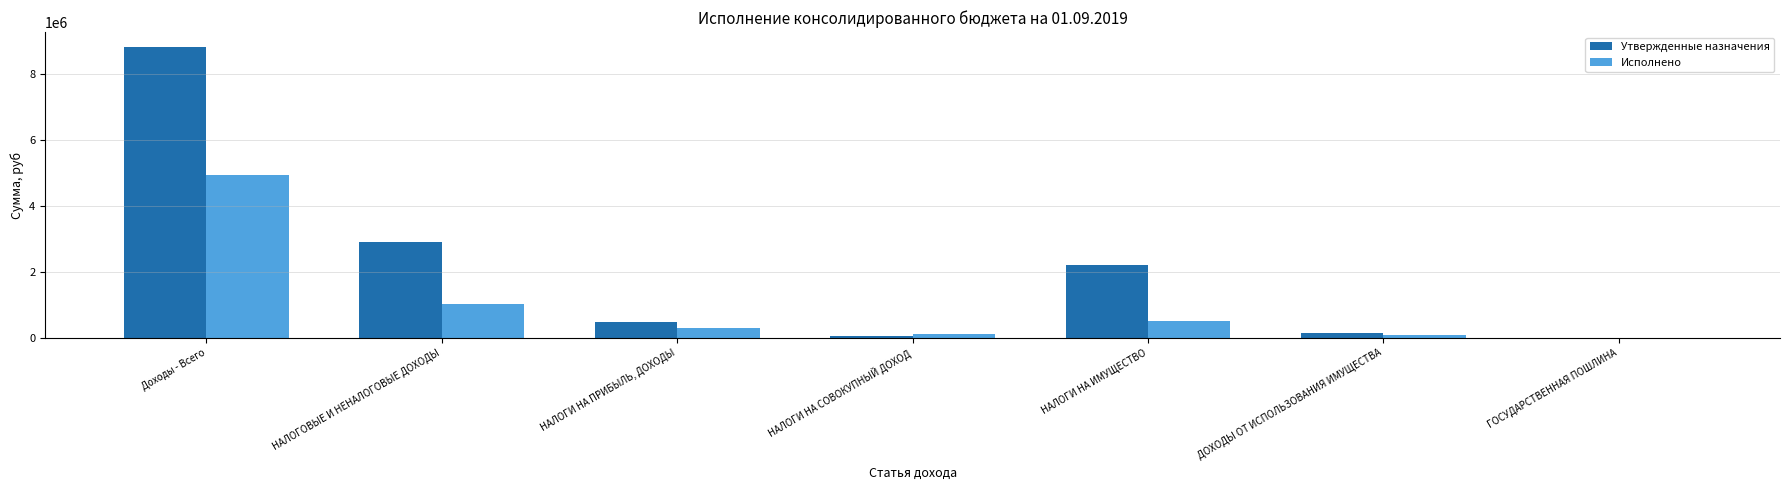

What is the maximum value shown in the chart?

8833200.0